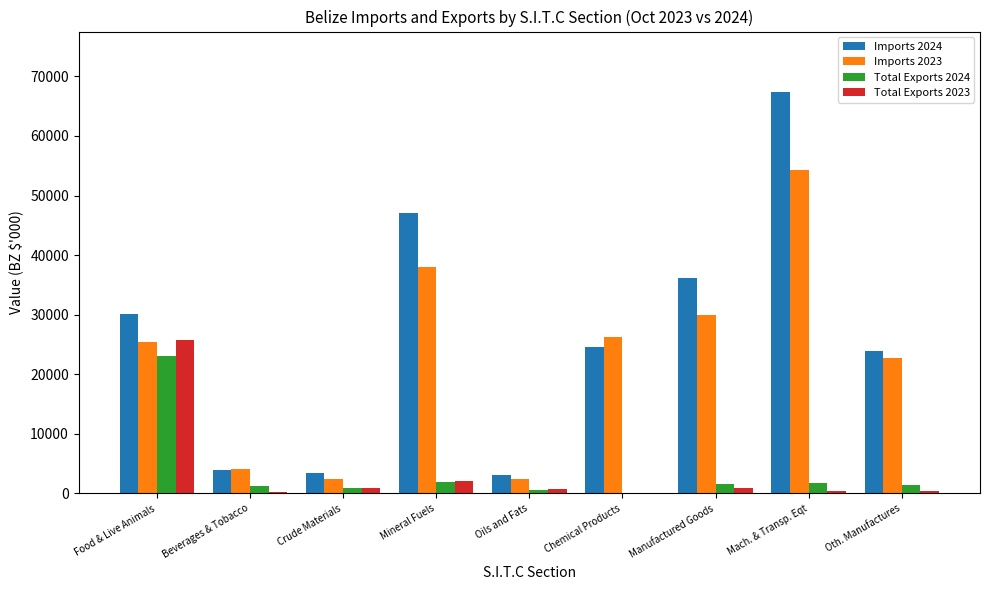

At which category is the sum across all series the highest?

Mach. & Transp. Eqt